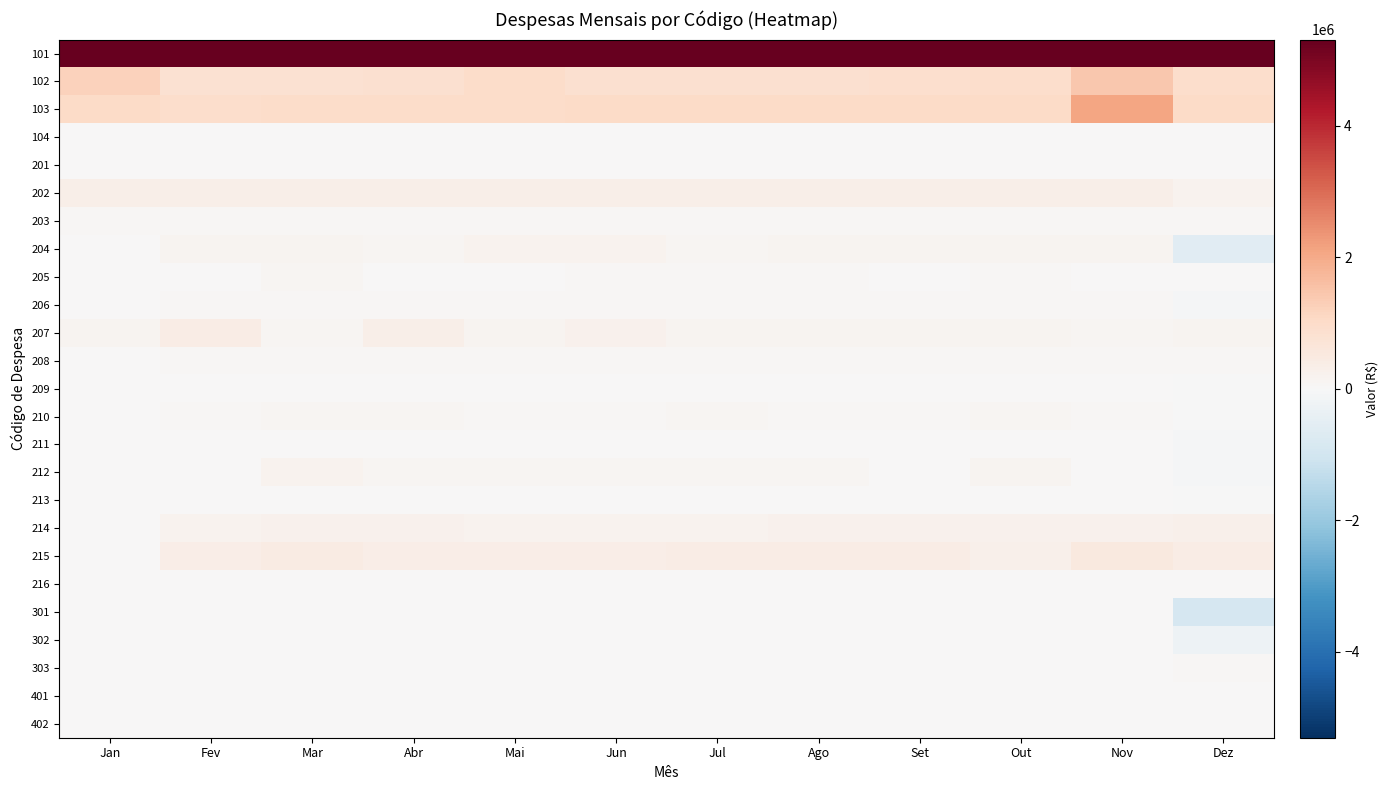

Reading left to right, list all the values displayed in this chart.

101: Jan=8118647.4	Fev=5305236.0	Mar=5394712.9	Abr=5357953.9	Mai=5320435.0	Jun=5750572.3	Jul=5544119.9	Ago=5508189.2	Set=5519019.9	Out=5553067.2	Nov=8726428.5	Dez=5480080.7
102: Jan=1208081.0	Fev=819440.7	Mar=811965.2	Abr=837616.8	Mai=971222.1	Jun=850789.2	Jul=864641.7	Ago=862123.6	Set=871421.4	Out=940185.2	Nov=1424568.9	Dez=944034.7
103: Jan=1014334.1	Fev=942943.6	Mar=974286.4	Abr=976990.4	Mai=978451.9	Jun=1024925.8	Jul=1006910.9	Ago=1001842.8	Set=1006440.4	Out=1014688.9	Nov=2076157.4	Dez=1032904.5
104: Jan=0.0	Fev=0.0	Mar=0.0	Abr=0.0	Mai=0.0	Jun=0.0	Jul=0.0	Ago=0.0	Set=0.0	Out=0.0	Nov=0.0	Dez=0.0
201: Jan=0.0	Fev=0.0	Mar=0.0	Abr=0.0	Mai=0.0	Jun=0.0	Jul=7645.6	Ago=8314.4	Set=16127.2	Out=14310.8	Nov=14341.2	Dez=18452.8
202: Jan=299435.0	Fev=297948.3	Mar=293608.7	Abr=301203.0	Mai=301162.9	Jun=296757.6	Jul=297827.8	Ago=298727.9	Set=303356.7	Out=312592.5	Nov=293966.6	Dez=190066.7
203: Jan=44037.0	Fev=48231.0	Mar=46134.0	Abr=48231.0	Mai=50328.0	Jun=51027.0	Jul=51027.0	Ago=51027.0	Set=51726.0	Out=54522.0	Nov=55221.0	Dez=57773.0
204: Jan=10851.2	Fev=159010.8	Mar=146475.0	Abr=108722.5	Mai=195040.6	Jun=182818.8	Jul=120179.6	Ago=144898.4	Set=149232.4	Out=147873.6	Nov=136621.3	Dez=-584177.5
205: Jan=29321.9	Fev=29697.8	Mar=89348.5	Abr=31580.5	Mai=31533.3	Jun=52419.7	Jul=46767.5	Ago=58702.3	Set=26163.3	Out=76159.6	Nov=41381.7	Dez=7543.8
206: Jan=2259.9	Fev=61296.7	Mar=62098.9	Abr=73952.7	Mai=61513.8	Jun=71137.1	Jul=61237.8	Ago=68834.6	Set=65727.0	Out=61238.6	Nov=74115.3	Dez=-44984.0
207: Jan=125057.2	Fev=413062.3	Mar=123328.0	Abr=322209.7	Mai=155468.2	Jun=221129.3	Jul=129997.7	Ago=130407.8	Set=143518.7	Out=132426.4	Nov=116145.4	Dez=134015.6
208: Jan=0.0	Fev=57120.5	Mar=57120.5	Abr=57735.2	Mai=57735.2	Jun=58737.7	Jul=59305.8	Ago=58737.7	Set=65440.9	Out=59268.2	Nov=59268.2	Dez=78712.8
209: Jan=0.0	Fev=8805.2	Mar=13655.5	Abr=18392.5	Mai=9706.9	Jun=12727.0	Jul=15408.6	Ago=23386.2	Set=16315.8	Out=16140.8	Nov=13908.9	Dez=-12516.9
210: Jan=8299.9	Fev=58869.6	Mar=85668.0	Abr=95599.6	Mai=74379.1	Jun=58159.7	Jul=85347.2	Ago=68196.9	Set=69203.0	Out=84543.9	Nov=82541.8	Dez=-14352.4
211: Jan=1214.3	Fev=5881.5	Mar=26097.7	Abr=11466.7	Mai=7216.3	Jun=8257.8	Jul=8520.0	Ago=7435.4	Set=10672.7	Out=9265.4	Nov=4378.5	Dez=-49644.9
212: Jan=0.0	Fev=21598.0	Mar=187217.5	Abr=106089.3	Mai=93233.1	Jun=107216.4	Jul=95612.5	Ago=94725.1	Set=21127.5	Out=164927.8	Nov=25075.6	Dez=-77835.9
213: Jan=0.0	Fev=8352.1	Mar=9309.8	Abr=3271.6	Mai=17899.3	Jun=14482.7	Jul=17107.3	Ago=8722.5	Set=13150.5	Out=12196.1	Nov=14420.0	Dez=-16588.0
214: Jan=0.0	Fev=195787.9	Mar=207875.5	Abr=212784.3	Mai=205612.5	Jun=205612.5	Jul=205612.5	Ago=218601.5	Set=228143.9	Out=211742.9	Nov=211679.1	Dez=255961.5
215: Jan=0.0	Fev=358404.1	Mar=440760.5	Abr=358404.1	Mai=357840.6	Jun=361574.8	Jul=384189.8	Ago=391093.2	Set=388955.8	Out=262647.2	Nov=513858.7	Dez=384308.2
216: Jan=0.0	Fev=975.2	Mar=216.0	Abr=1707.5	Mai=1273.3	Jun=2925.3	Jul=1718.1	Ago=4502.1	Set=1751.1	Out=2579.6	Nov=1420.7	Dez=216.0
301: Jan=0.0	Fev=0.0	Mar=0.0	Abr=0.0	Mai=0.0	Jun=0.0	Jul=0.0	Ago=0.0	Set=0.0	Out=0.0	Nov=0.0	Dez=-897349.4
302: Jan=0.0	Fev=0.0	Mar=0.0	Abr=0.0	Mai=0.0	Jun=0.0	Jul=0.0	Ago=0.0	Set=0.0	Out=0.0	Nov=0.0	Dez=-261900.0
303: Jan=0.0	Fev=0.0	Mar=0.0	Abr=0.0	Mai=0.0	Jun=0.0	Jul=0.0	Ago=0.0	Set=0.0	Out=0.0	Nov=0.0	Dez=52399.2
401: Jan=0.0	Fev=0.0	Mar=0.0	Abr=0.0	Mai=0.0	Jun=0.0	Jul=0.0	Ago=0.0	Set=0.0	Out=0.0	Nov=0.0	Dez=0.0
402: Jan=0.0	Fev=0.0	Mar=0.0	Abr=0.0	Mai=0.0	Jun=0.0	Jul=0.0	Ago=0.0	Set=0.0	Out=0.0	Nov=0.0	Dez=0.0